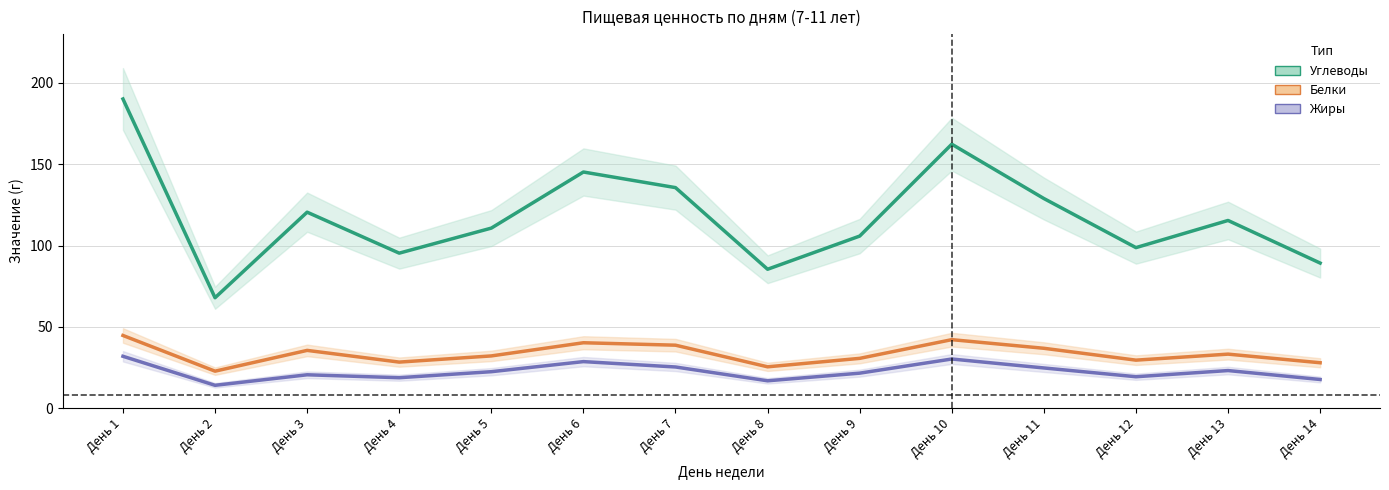

Where is the first local minimum for Жиры?

День 2